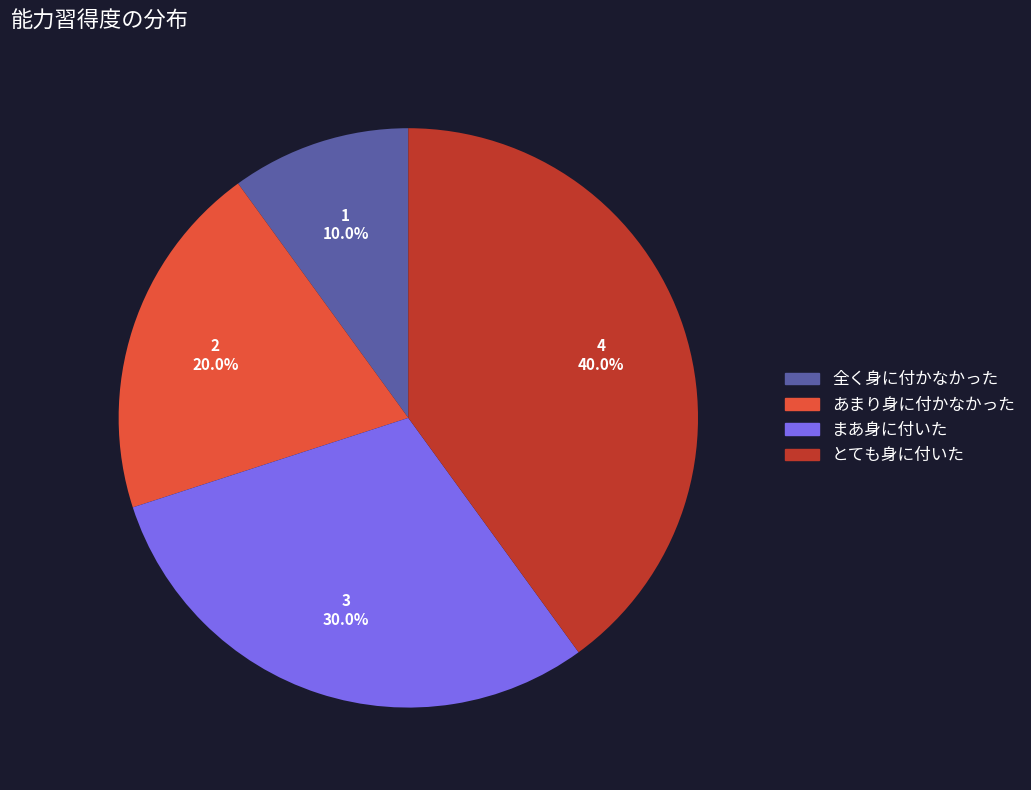

True or false: とても身に付いた accounts for 40% of the total.

True